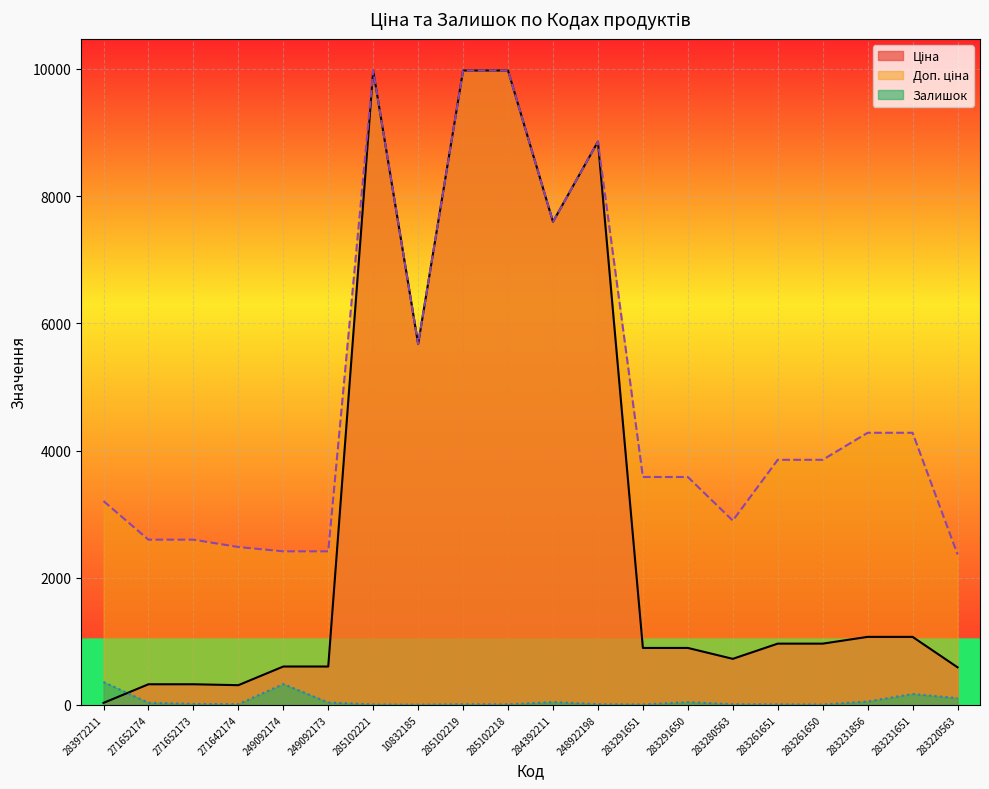

Does the chart display data point markers on the line(s)?

No